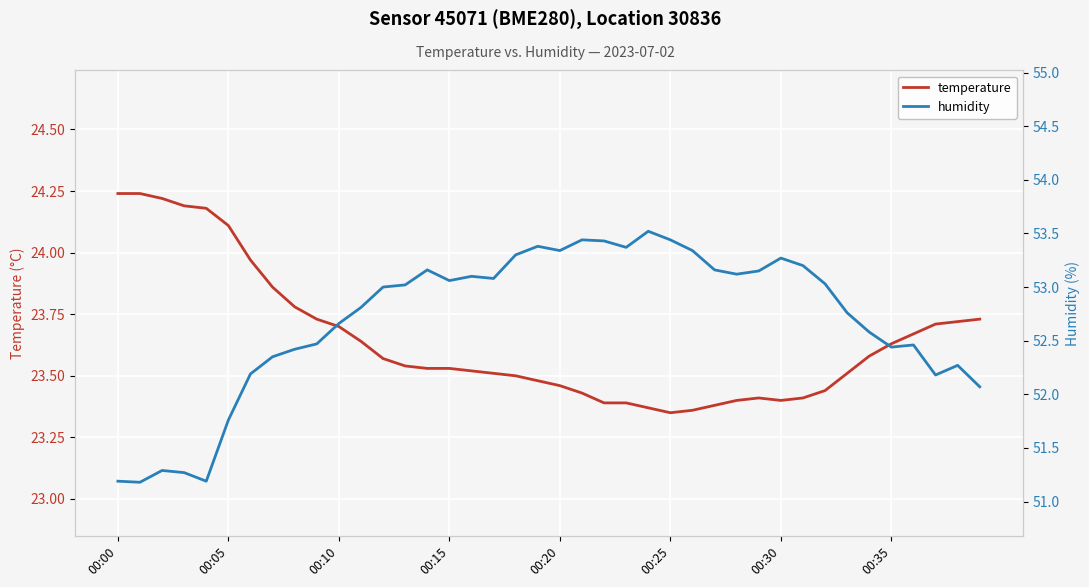

List the series in order of their overall mean, lowest first.

temperature, humidity